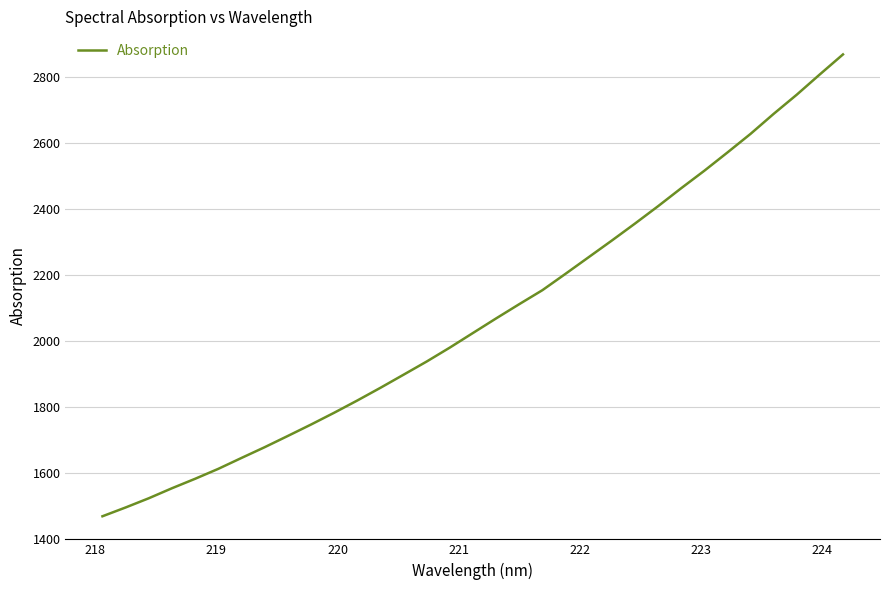

How many values exceed 2024?

17